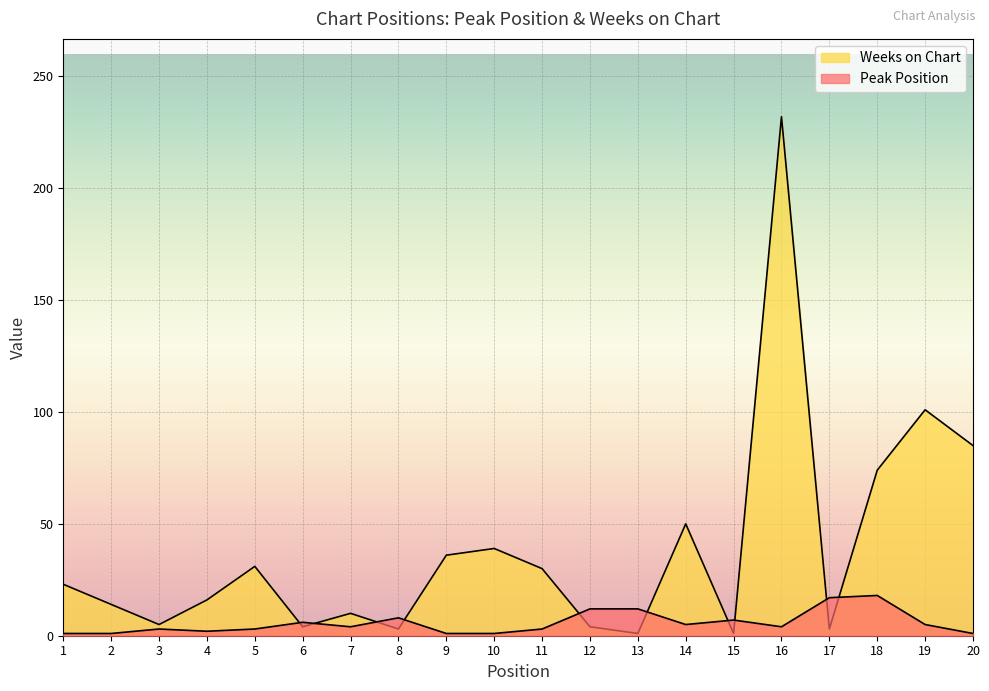

How many values in the Peak Position series exceed 4?

9